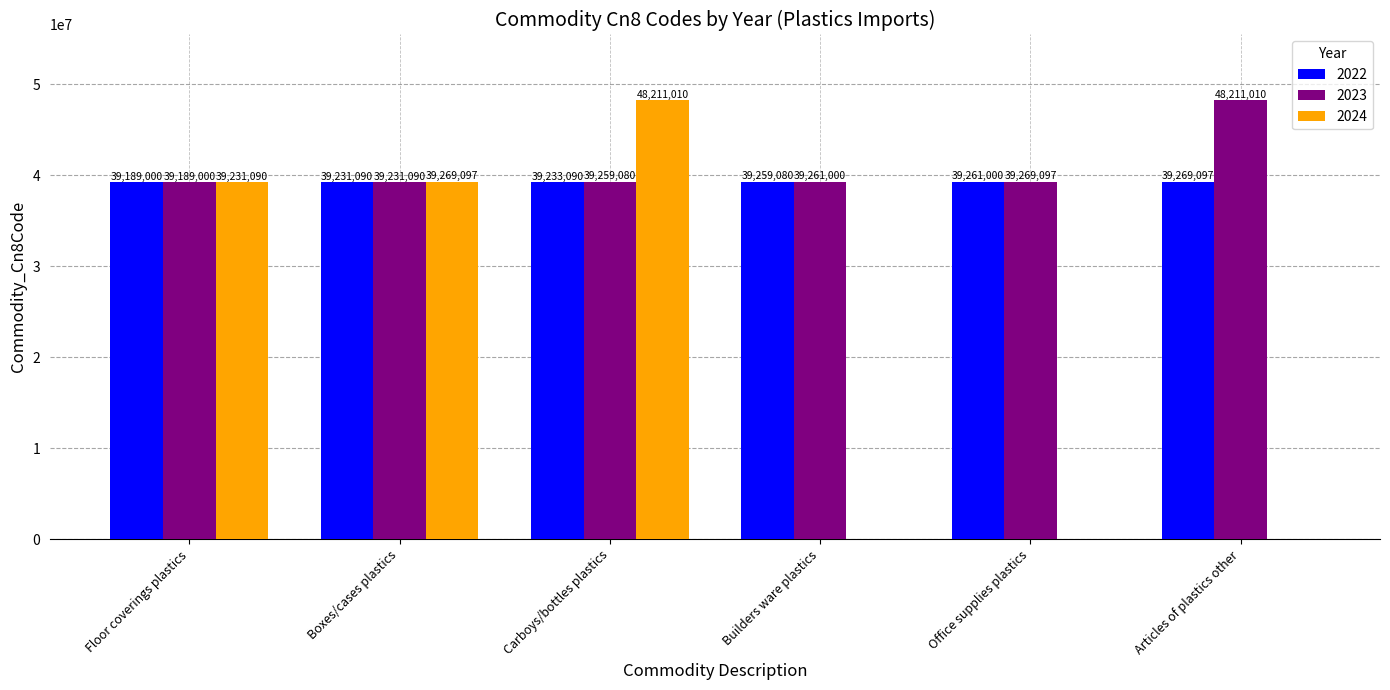

What is the greatest value displayed?

48211010